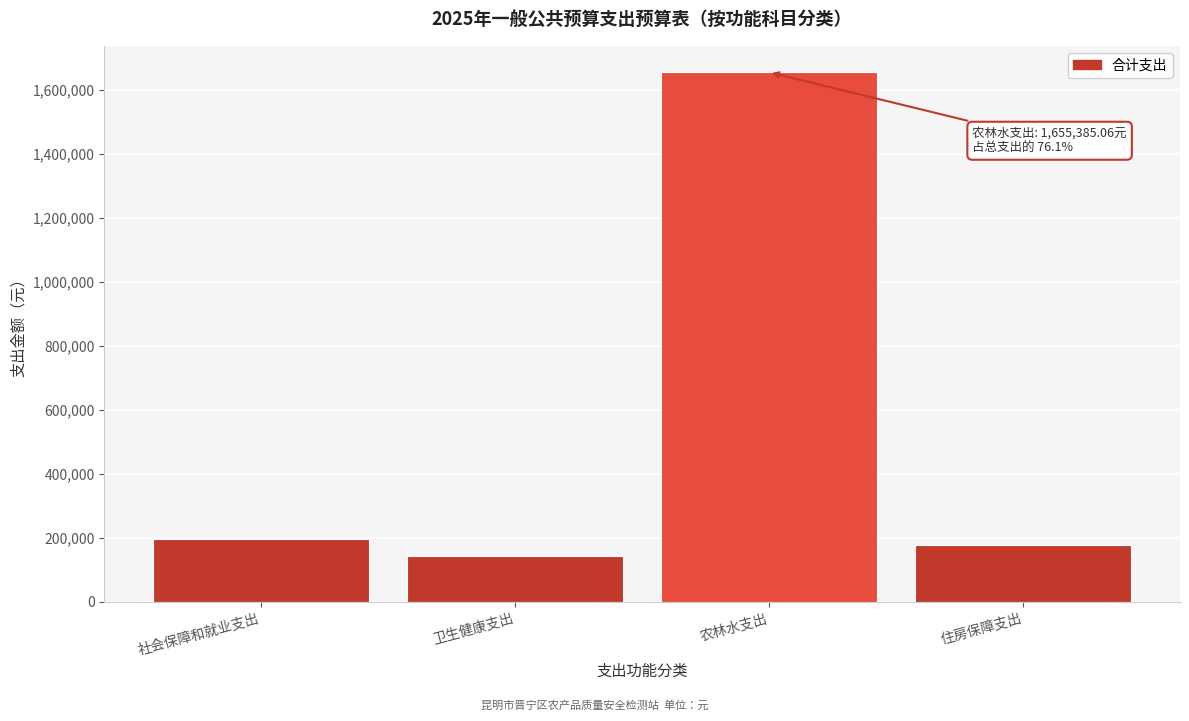

Reading left to right, extract all data points from this chart.

社会保障和就业支出=196252.8	卫生健康支出=144381.7	农林水支出=1655385.1	住房保障支出=178725.6